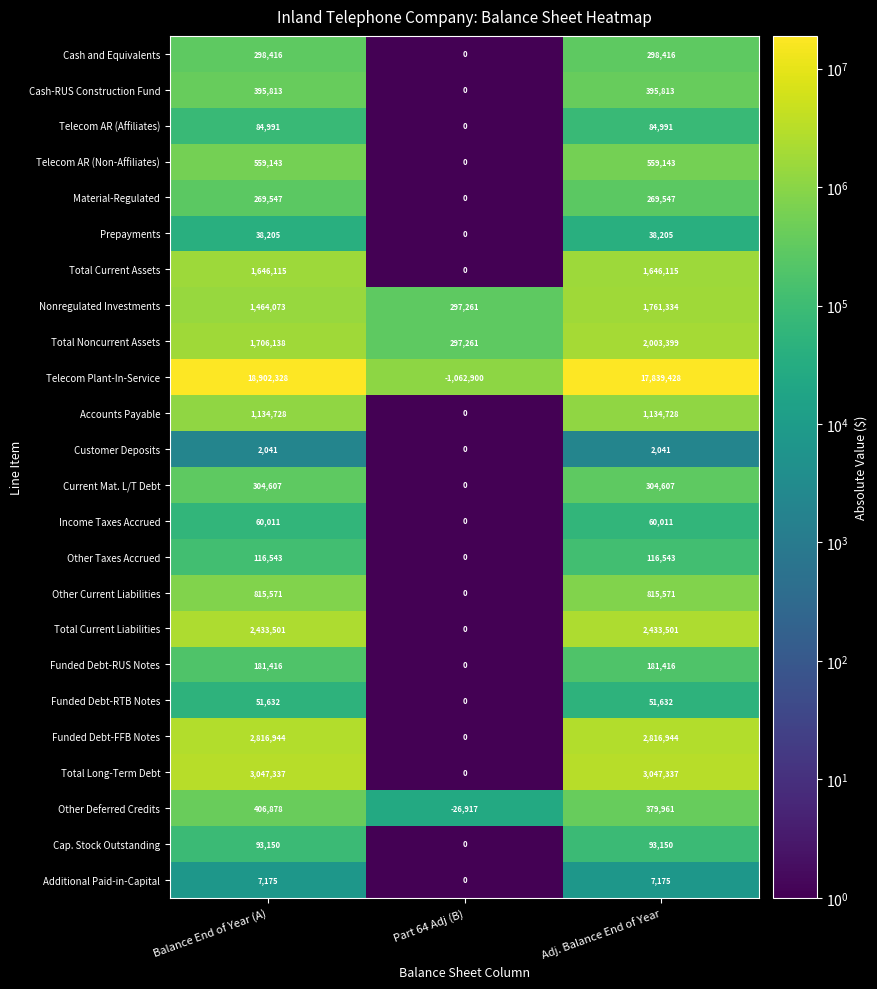

What is the difference between the Cash and Equivalents values at Part 64 Adj (B) and Balance End of Year (A)?

298416